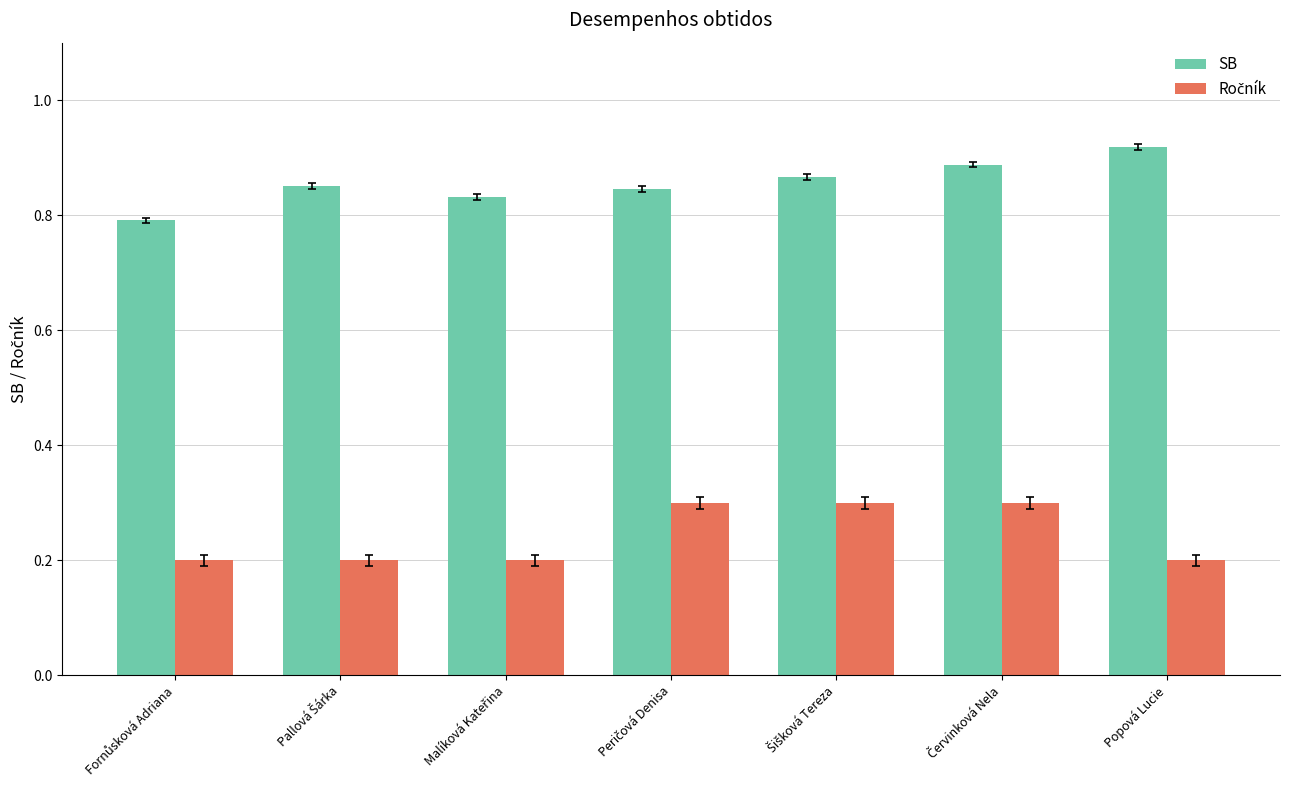

How many SB values are between 0 and 1?

7